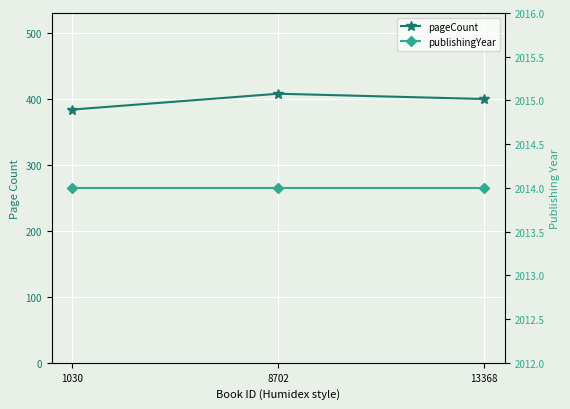

Which series changed the most between 8702 and 13368?

pageCount